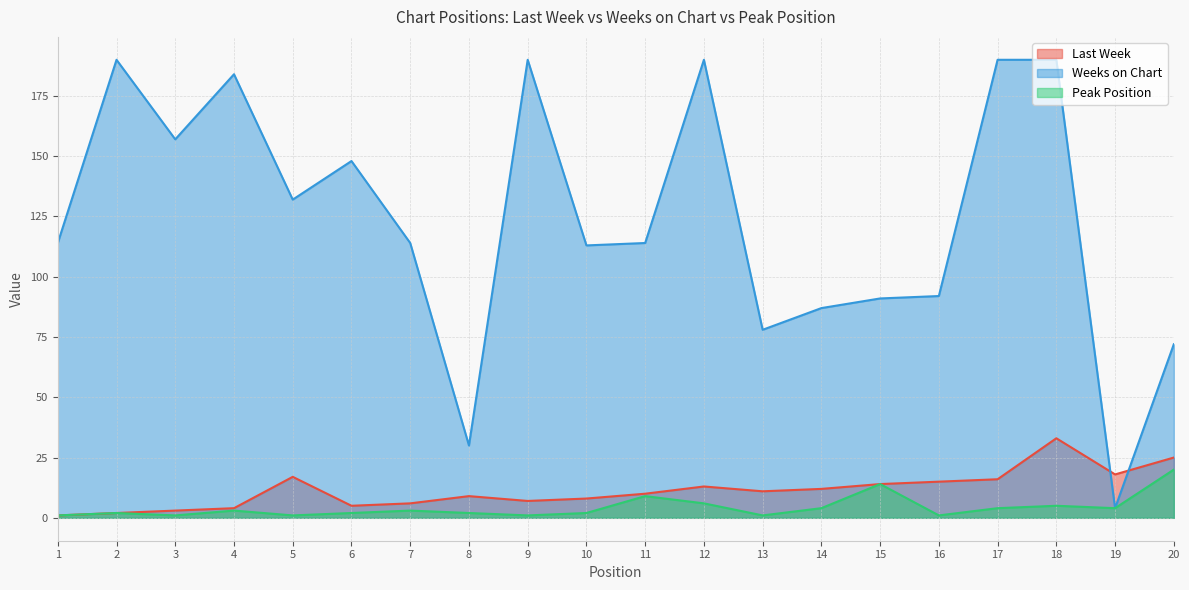

What is the value of the Last Week point at the 17th from the left?

16